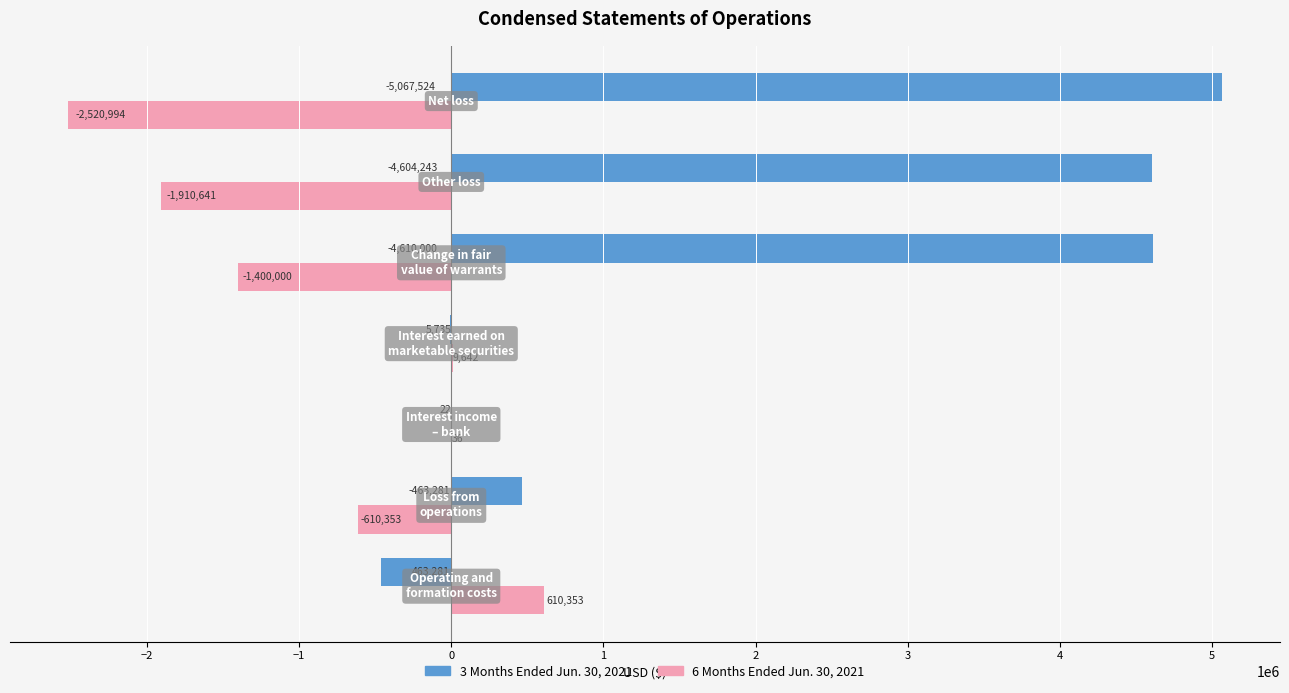

Count the number of categories in the chart.

7